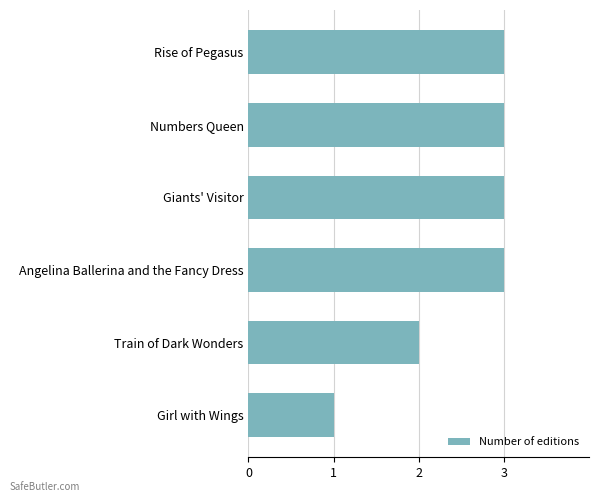

The chart shows a value of 2 at Train of Dark Wonders. True or false?

True